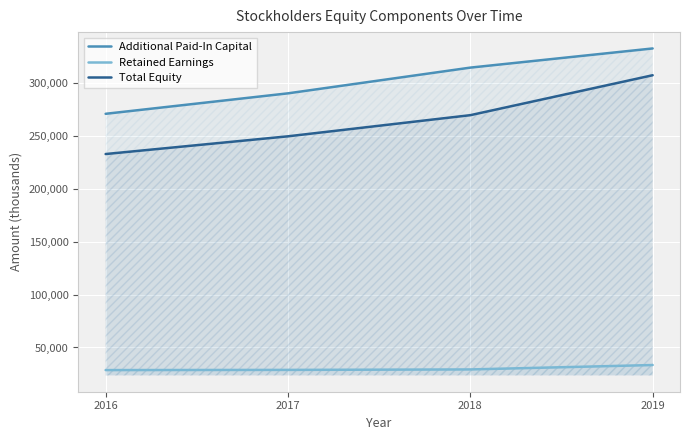

Which has a higher value, 2017 or 2018?

2018